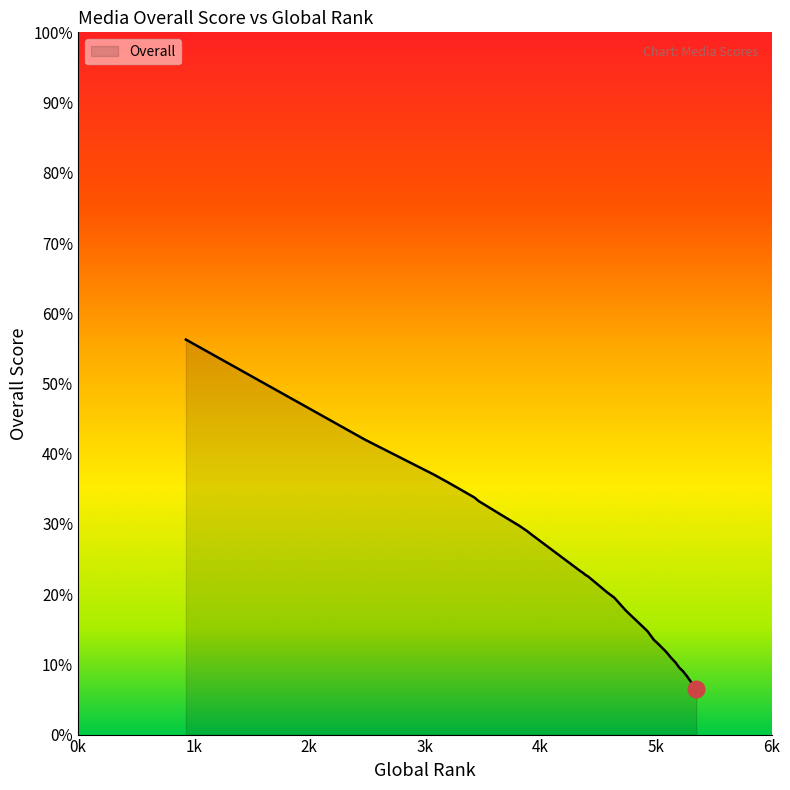

Approximately how many times larger is the value at 5314 compared to 4578?

0.4